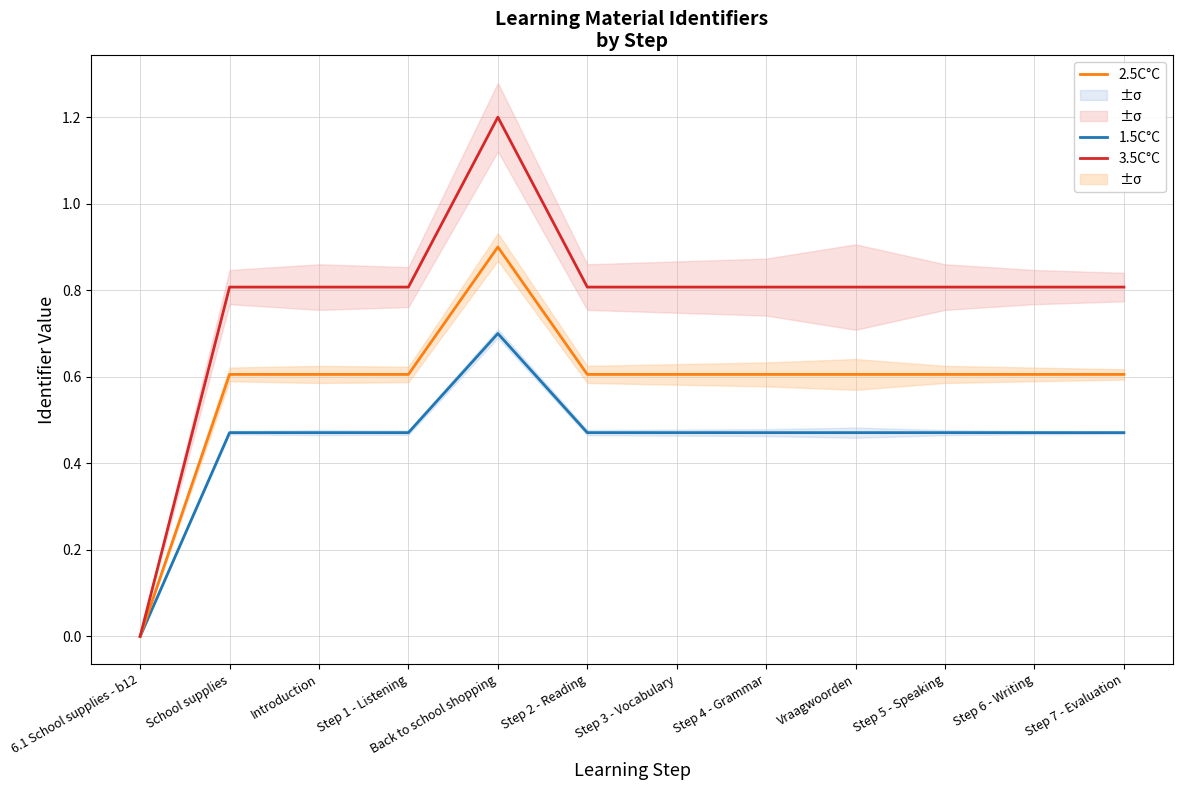

What is the approximate value of 3.5C°C at School supplies?

0.8